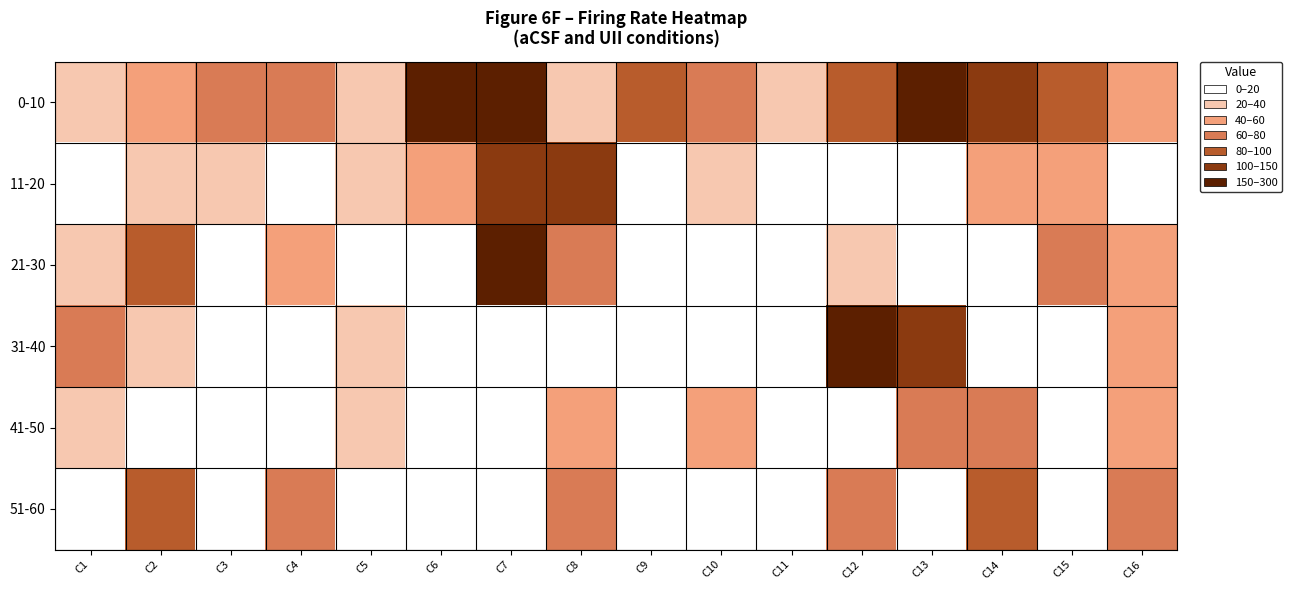

Between C8 and C14, which is larger?

C14